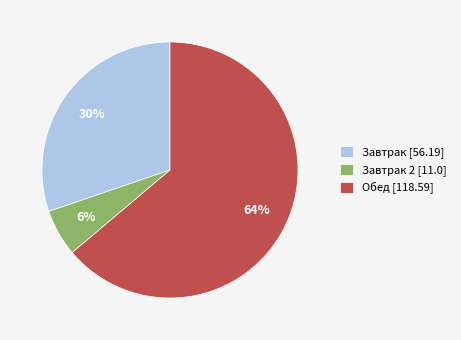

How many slices are in this pie chart?

3